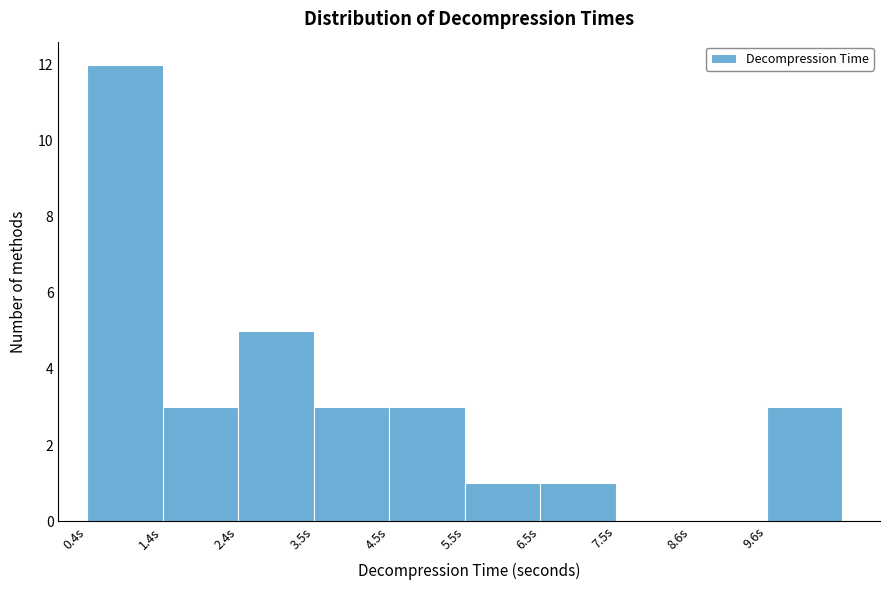

What is the height of the bar covering 0.4 to 1.4 on the x-axis? Neither the bar edges nor the heights are printed on the chart, so give them approximately, as read against the axes.

12